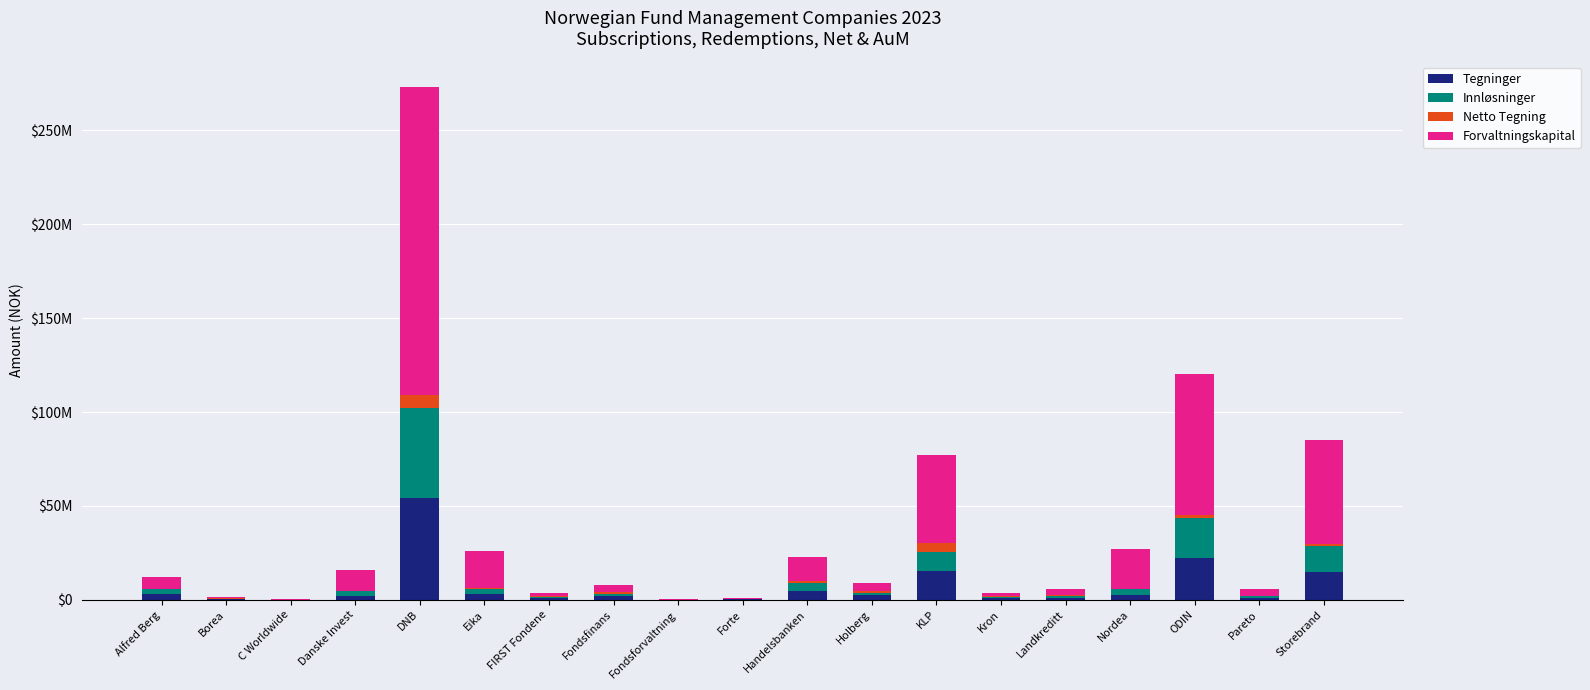

Does the chart contain stacked bars?

Yes